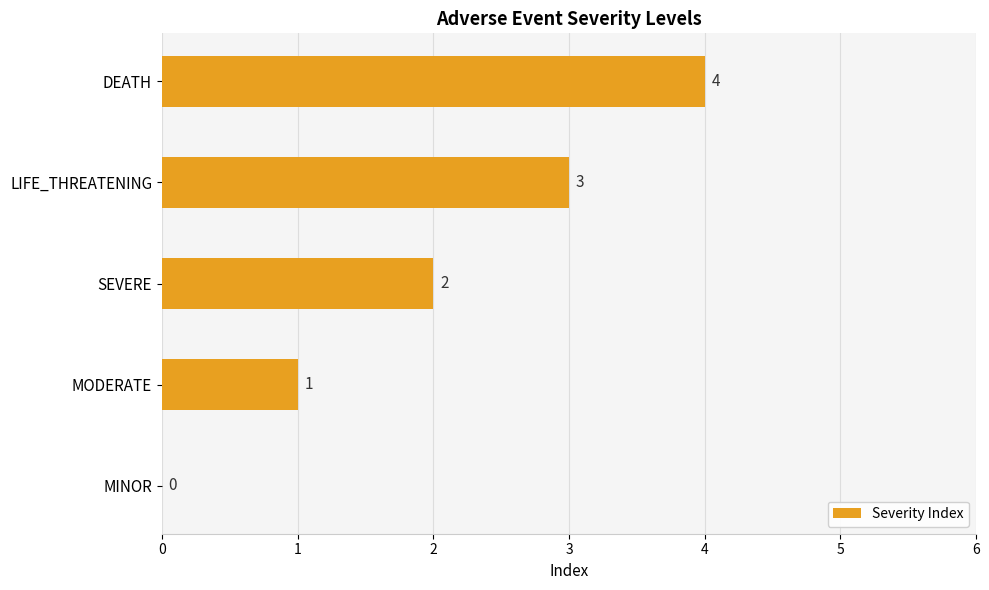

What is the change in value from MODERATE to SEVERE?

+1